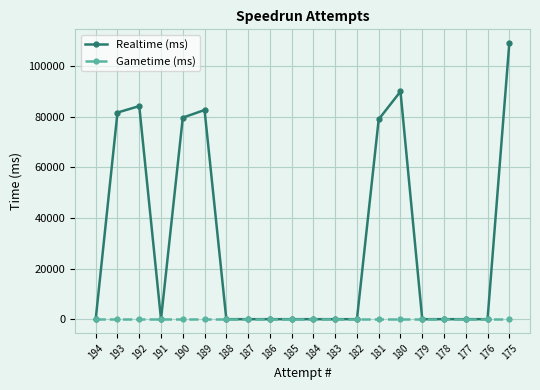

Rank the series by their average value, from highest to lowest.

Realtime (ms), Gametime (ms)